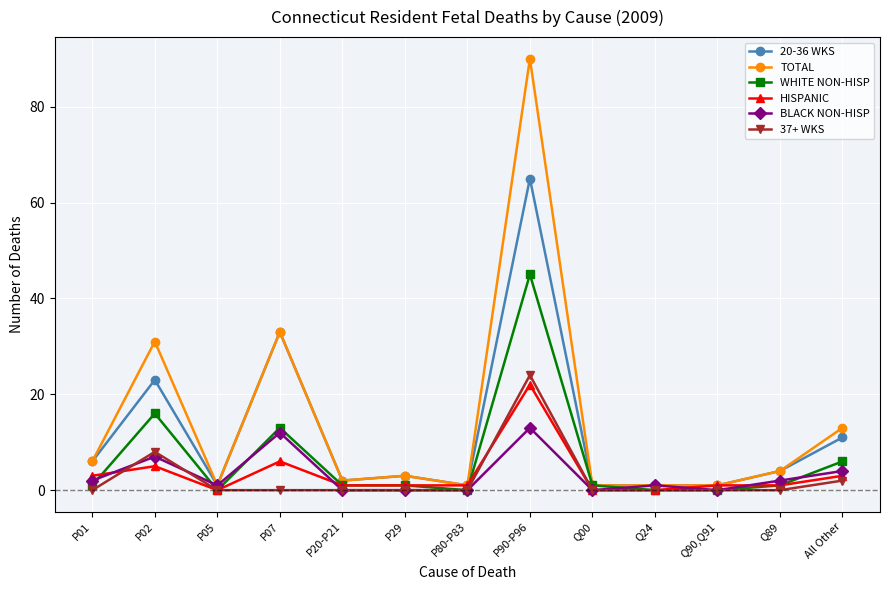

True or false: TOTAL has a value of 8 at P07.

False